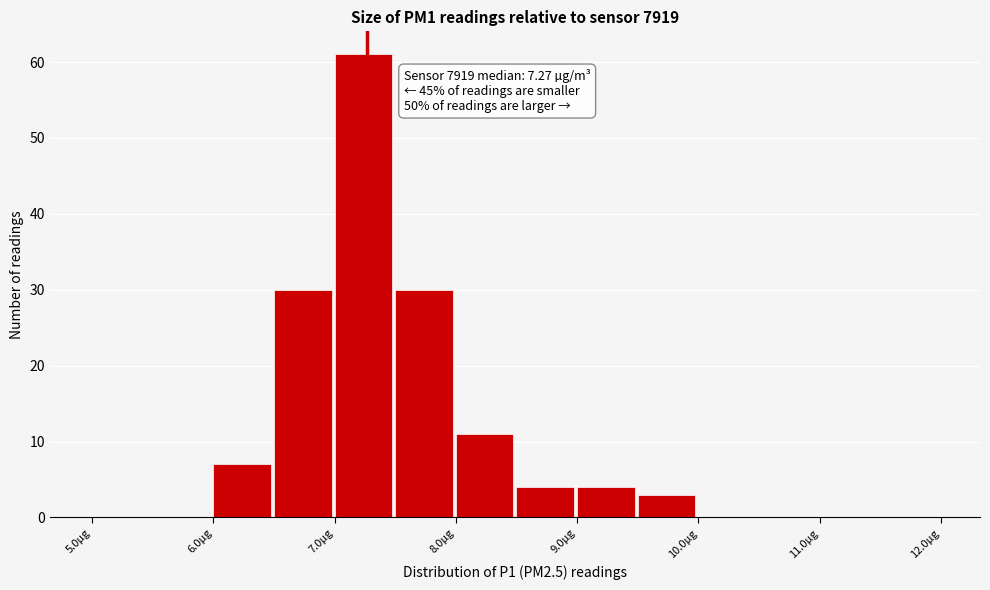

Over which range of the x-axis is the bar tallest?

7.0 to 7.5